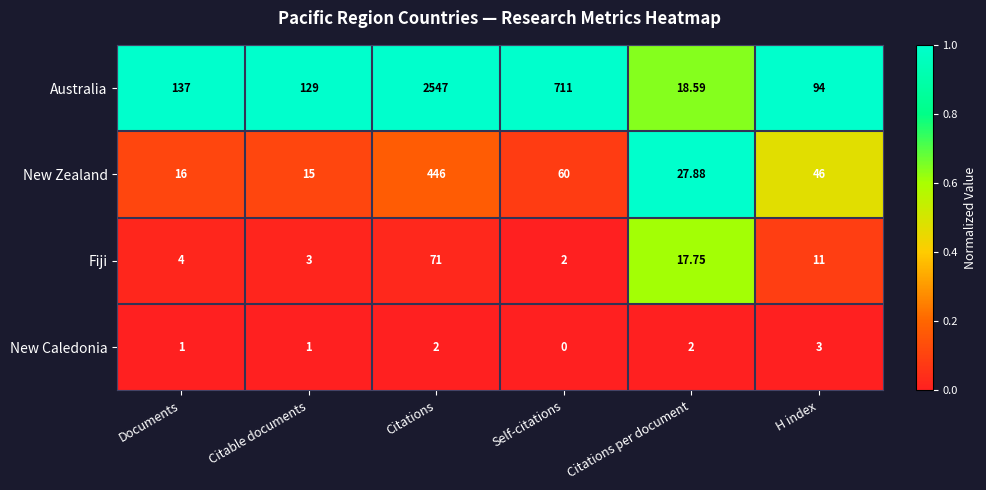

Which series has the widest spread of values?

Australia